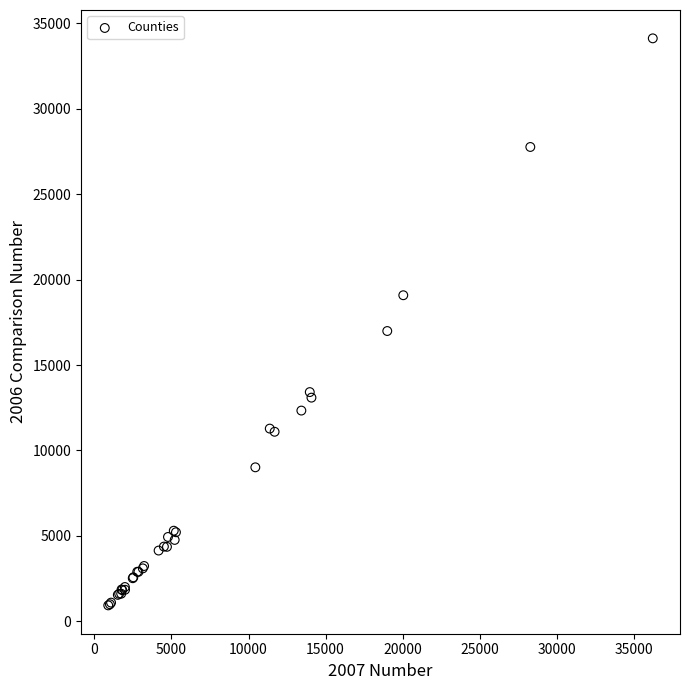

What Y value in the scatter plot is closest to 17528?

16992